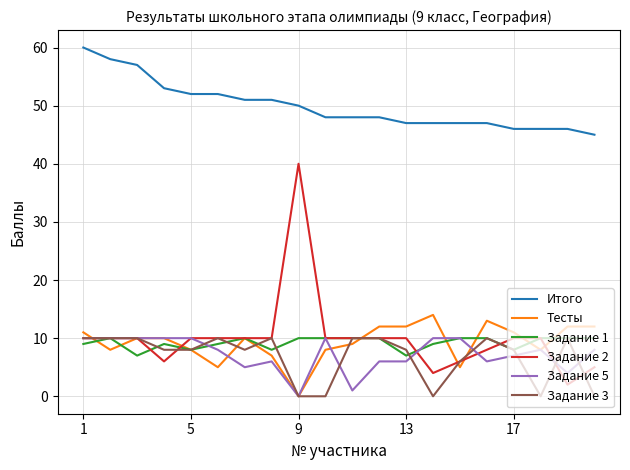

What is the highest value of the Задание 3 series?

10